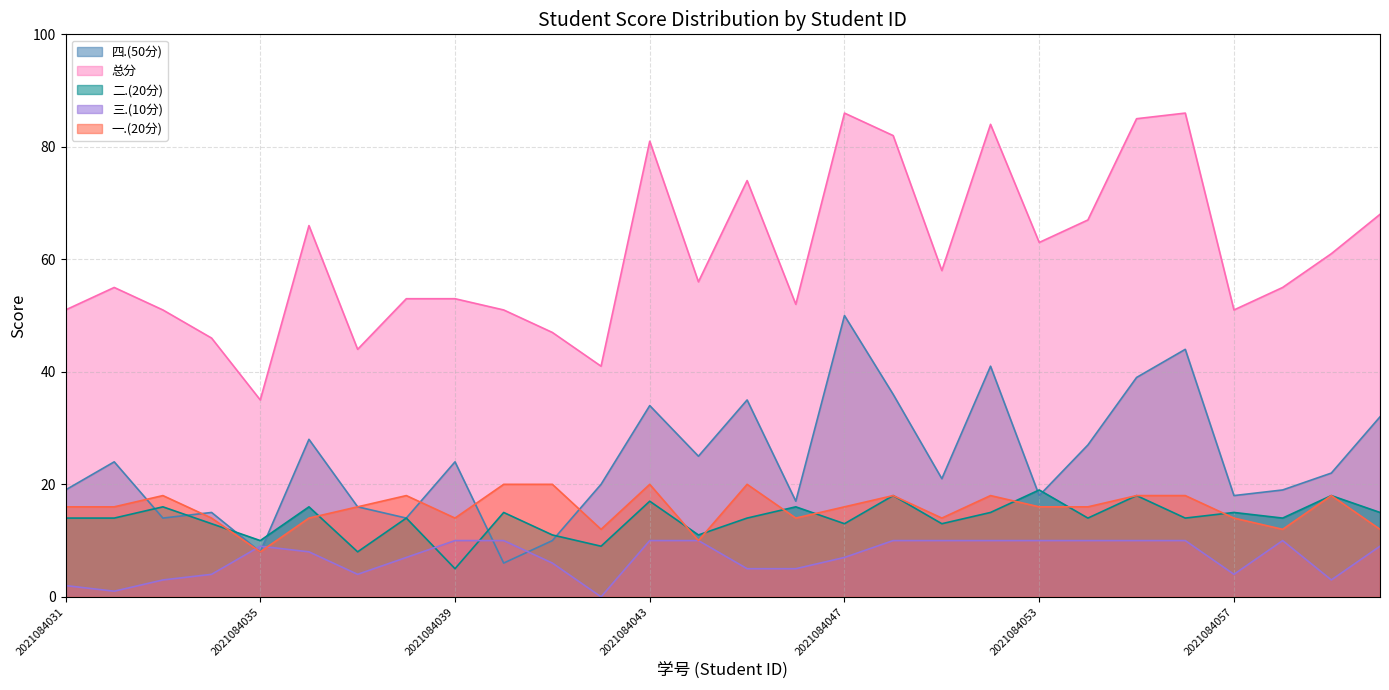

At 2021084033, list the series in order from largest to smallest.

总分, 一.(20分), 二.(20分), 四.(50分), 三.(10分)